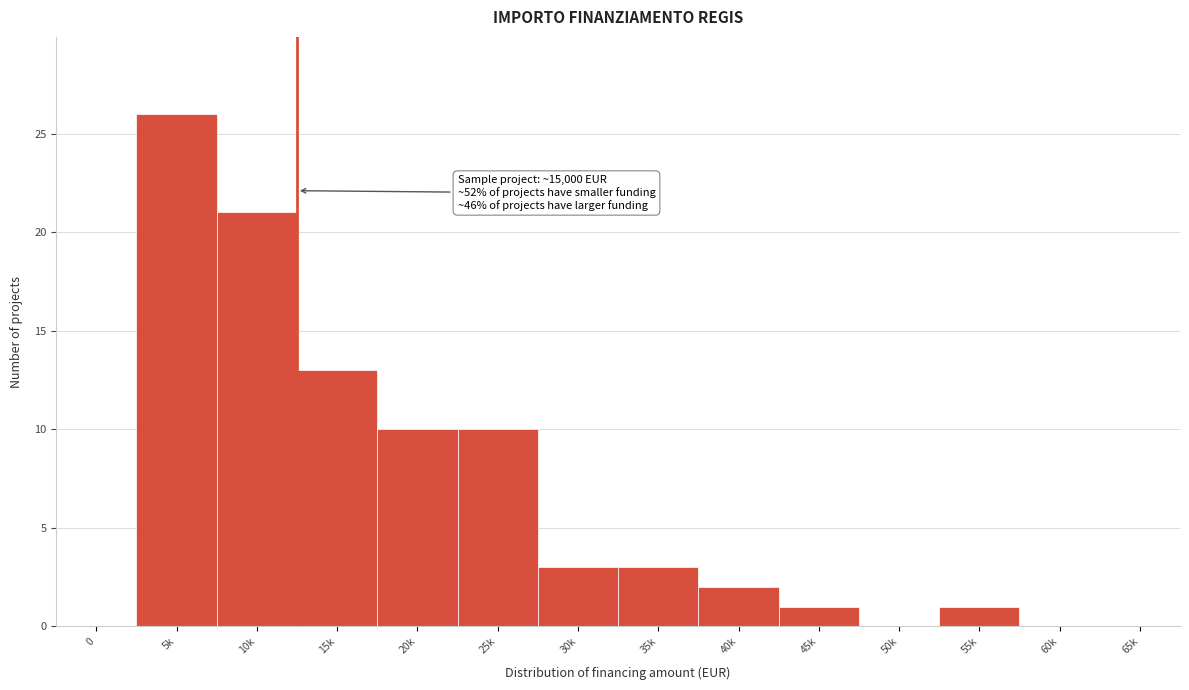

Reading right to left, transcribe all the data shown in this chart.

65k=0	60k=0	55k=1	50k=0	45k=1	40k=2	35k=3	30k=3	25k=10	20k=10	15k=13	10k=21	5k=26	0=0